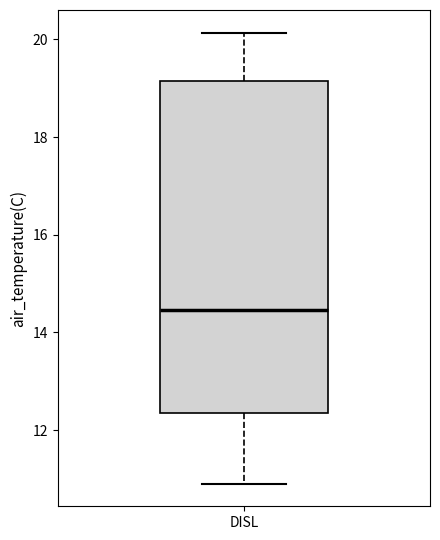

Read this box plot against the y-axis: the position of the median line, the range covered by the box, and the ends of both whiskers. The values are not printed on the chart, so give them approximately, as read against the axis.

median 14.4, box 12.4 to 19.2, whiskers 11.0 to 20.2